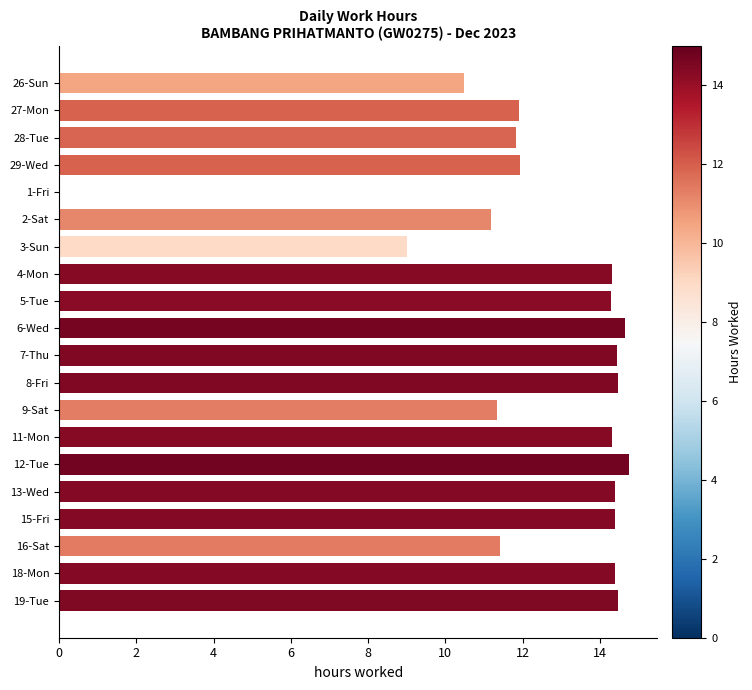

What is the maximum value shown in the chart?

14.8